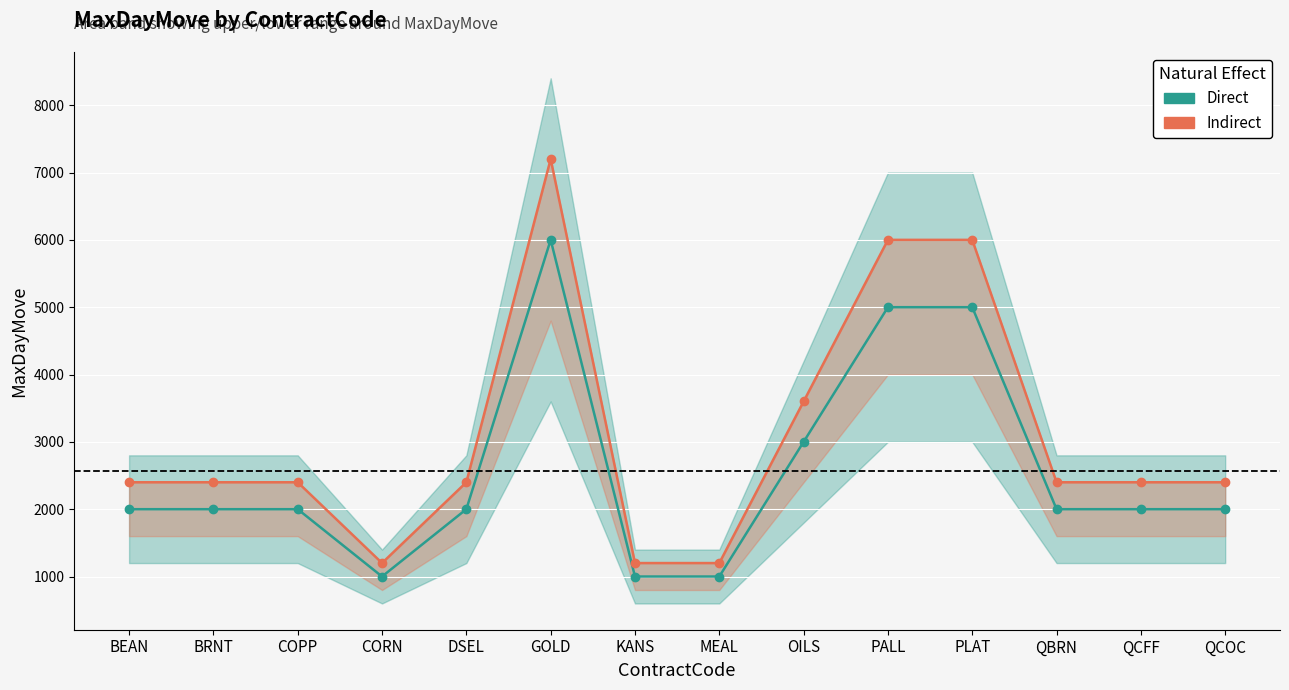

Rank the categories by Indirect value from lowest to highest.

CORN, KANS, MEAL, BEAN, BRNT, COPP, DSEL, QBRN, QCFF, QCOC, OILS, PALL, PLAT, GOLD